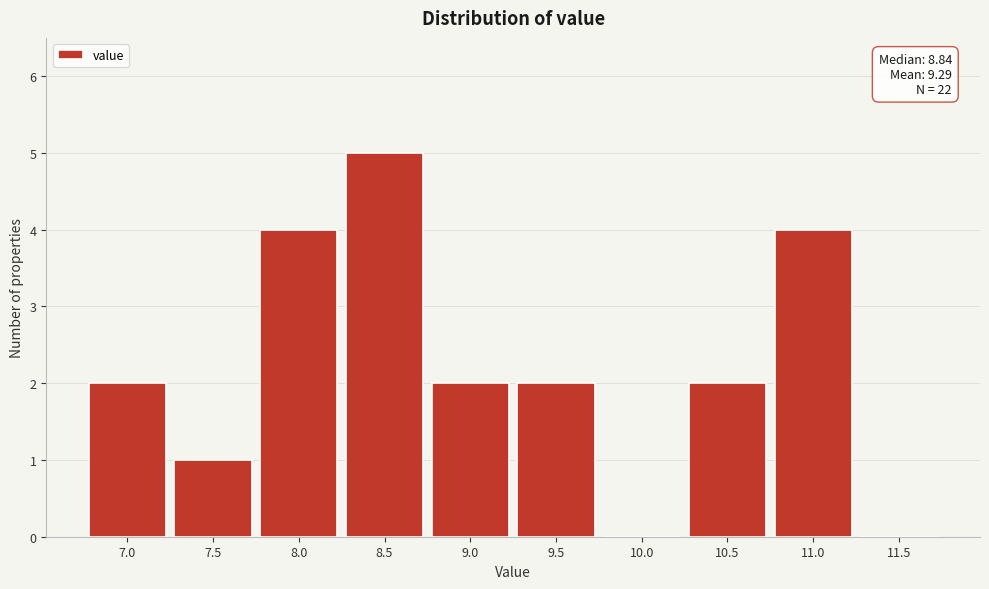

Reading right to left, extract all data points from this chart.

11.5=0	11.0=4	10.5=2	10.0=0	9.5=2	9.0=2	8.5=5	8.0=4	7.5=1	7.0=2